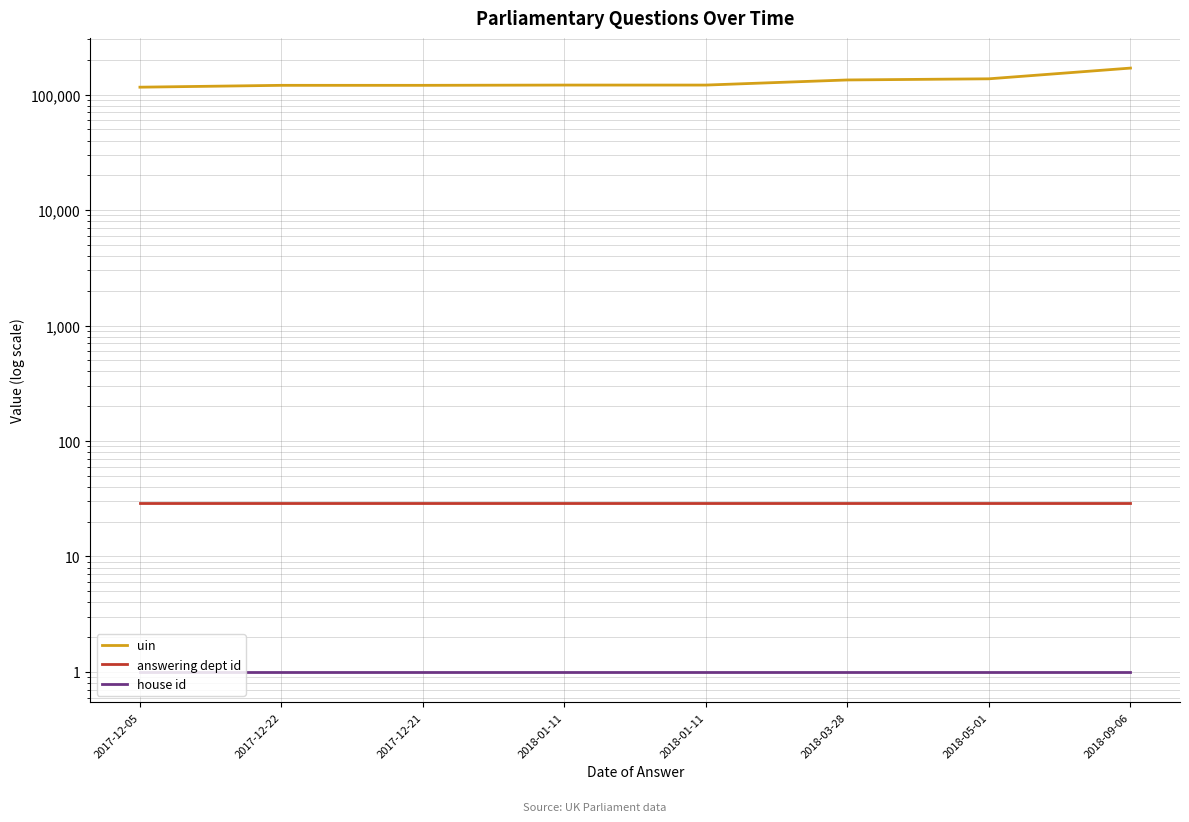

What is the average value of the answering dept id series?

29